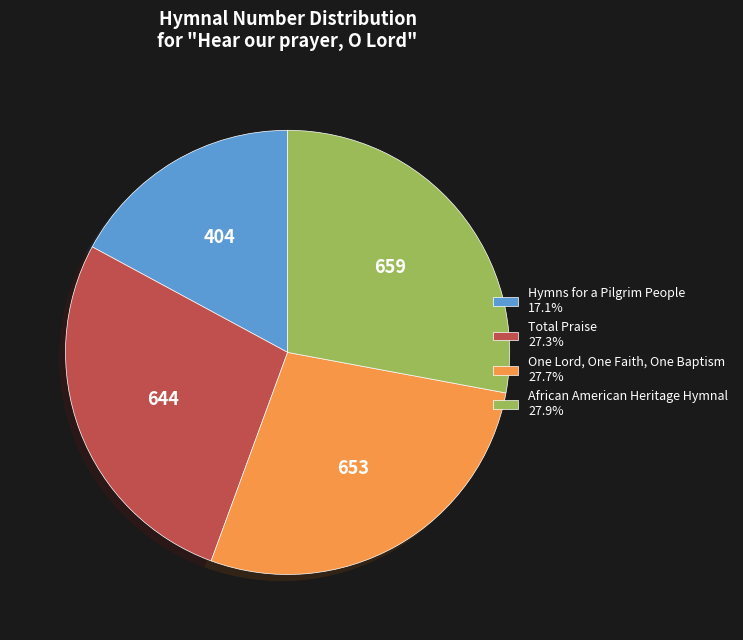

What is the ratio of the value at Hymns for a Pilgrim People to the value at African American Heritage Hymnal?

0.6